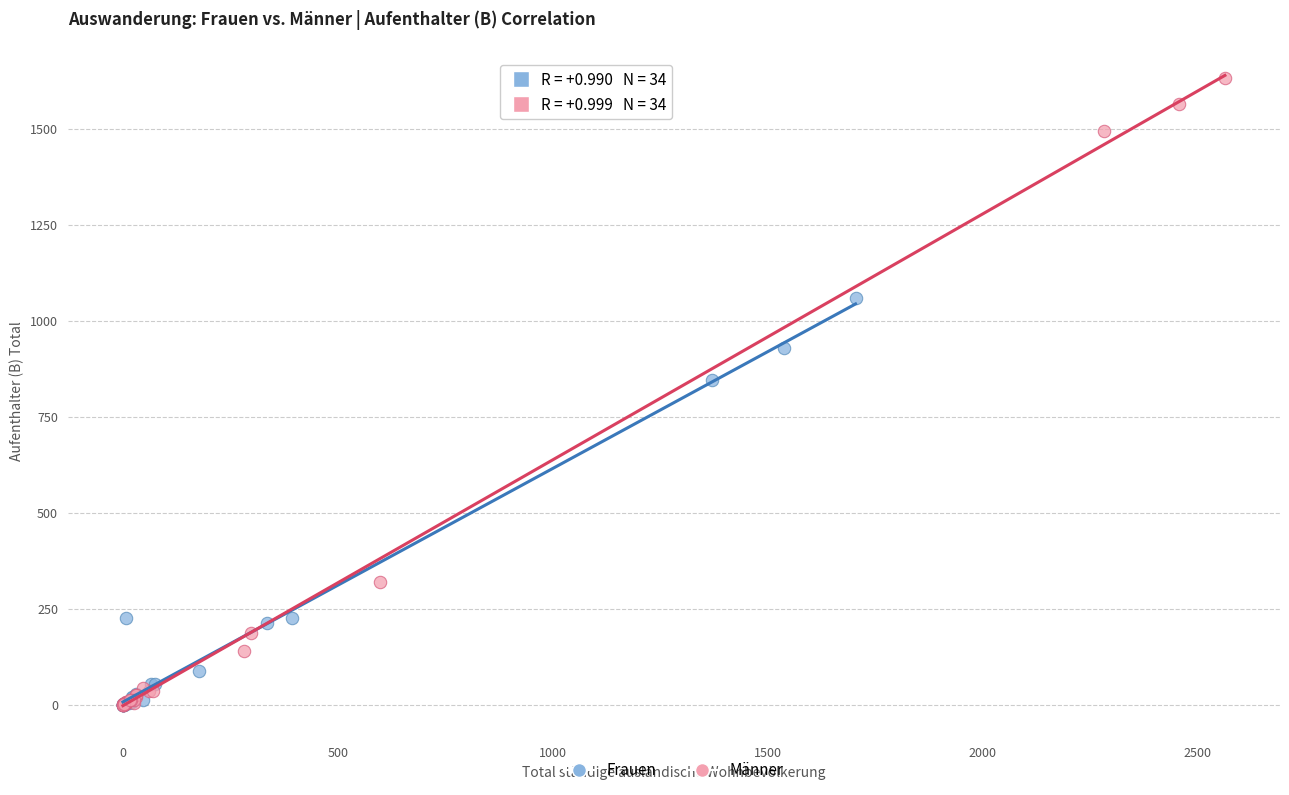

Which series has the largest Y range (max minus min)?

Männer